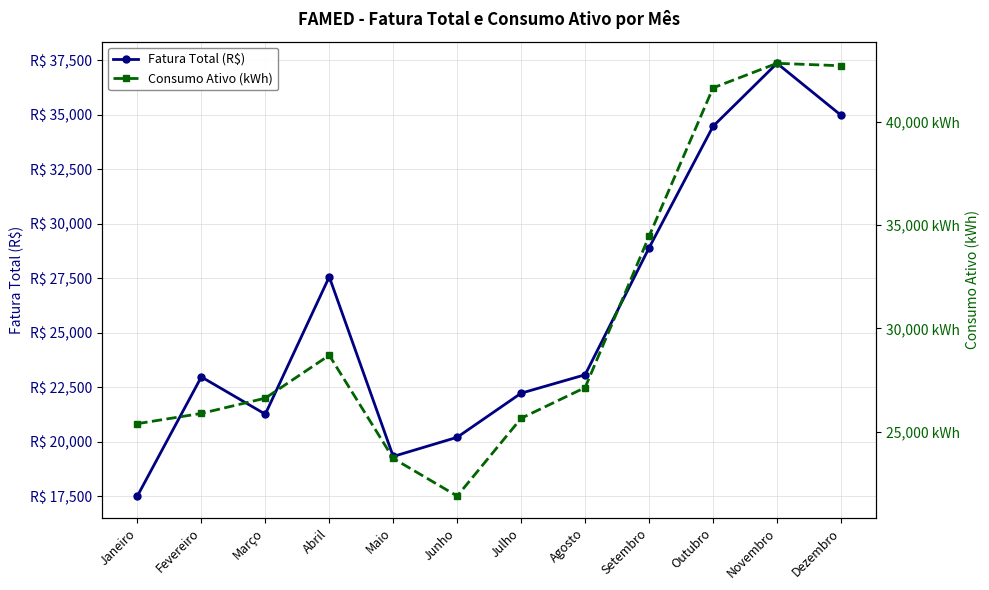

True or false: Consumo Ativo (kWh) and Fatura Total (R$) intersect in this chart.

False